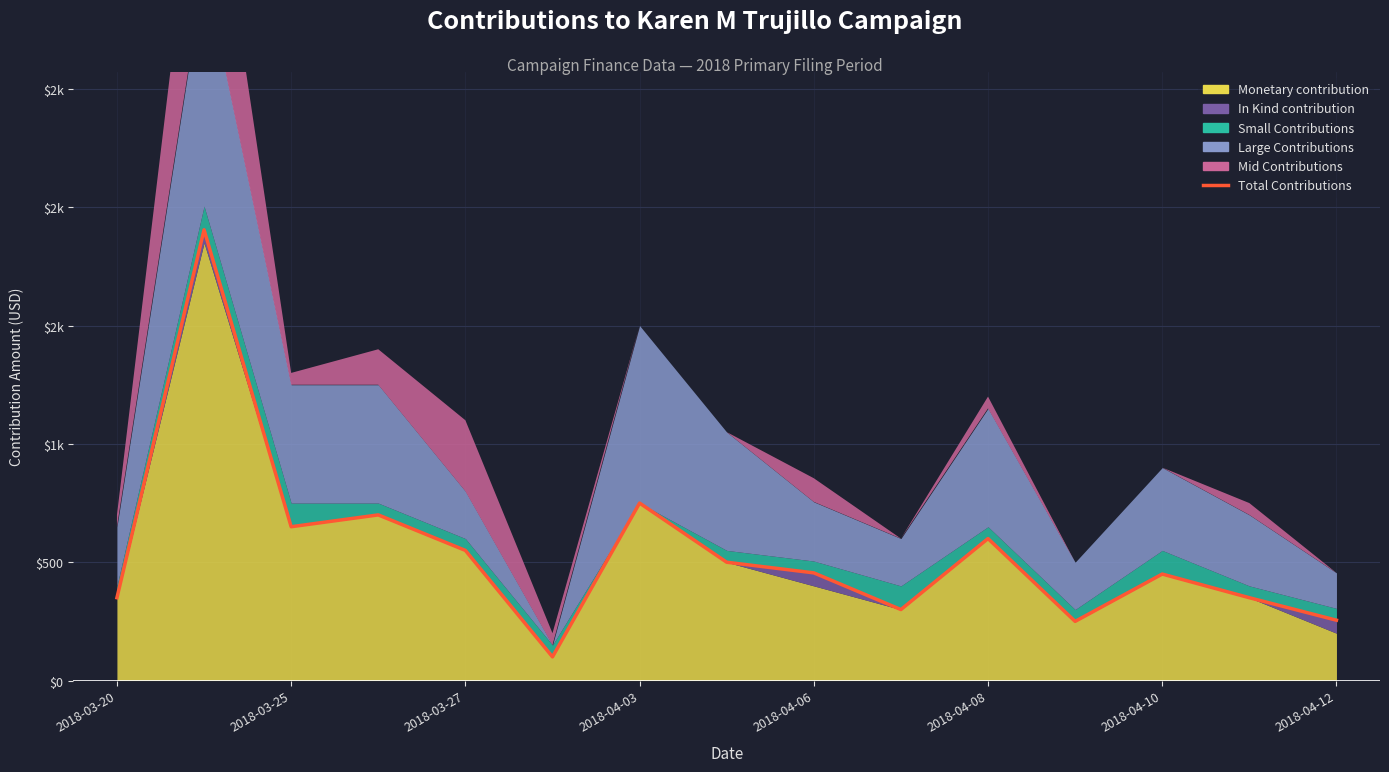

Is it true that the value at 2018-04-10 is 730?

False